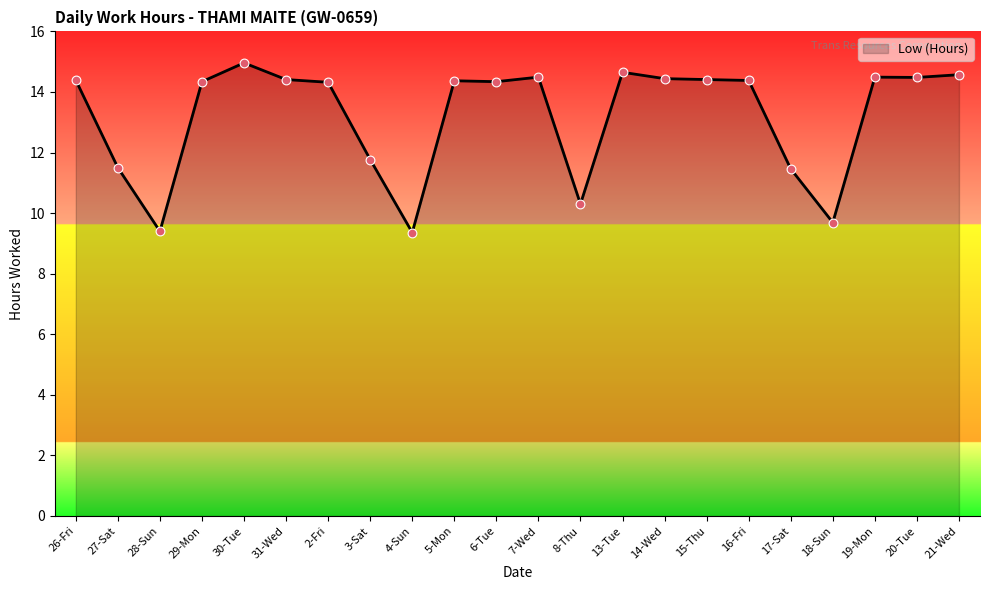

Which has a higher value, 27-Sat or 8-Thu?

27-Sat